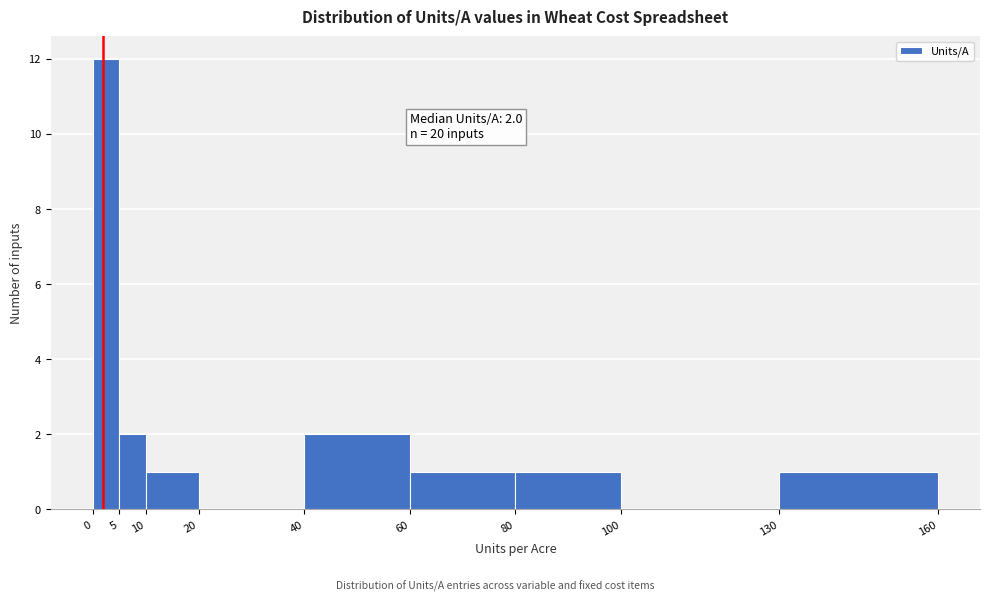

Which range on the x-axis has the tallest bar?

0 to 5